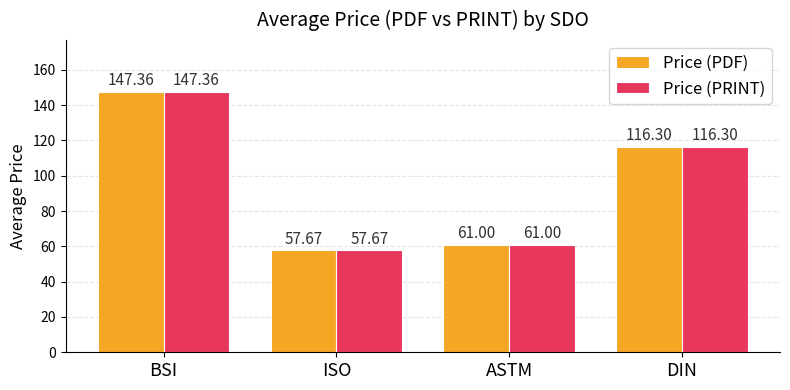

What is the minimum value shown in the chart?

57.7